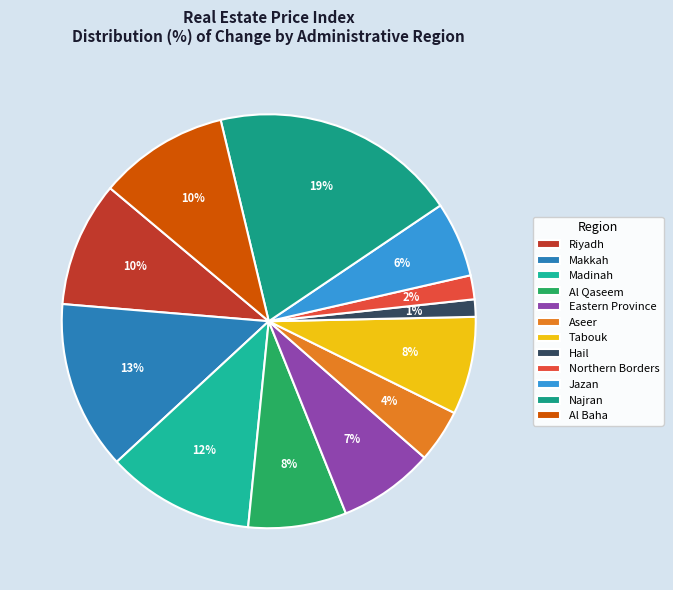

How many segments does this pie chart have?

12